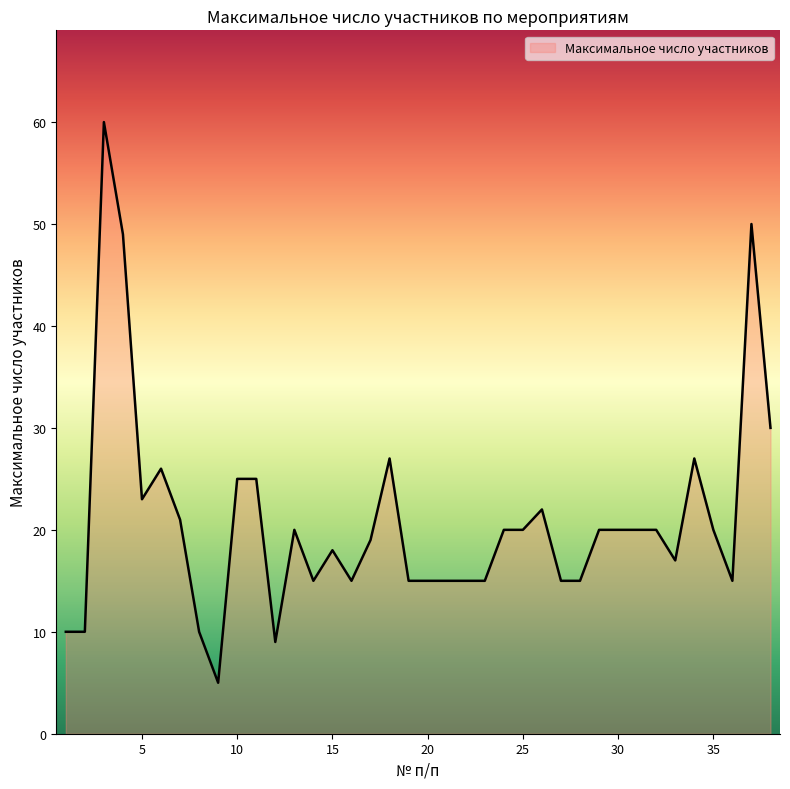

What is the smallest value displayed?

5